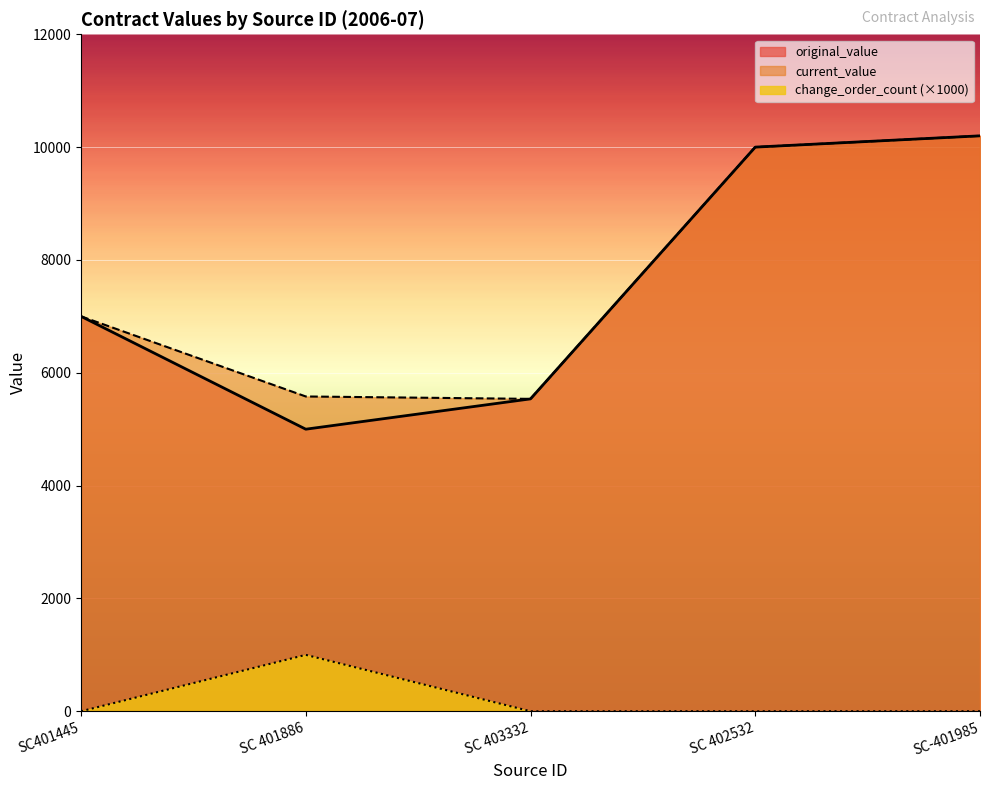

At SC401445, list the series in order from largest to smallest.

original_value, current_value, change_order_count